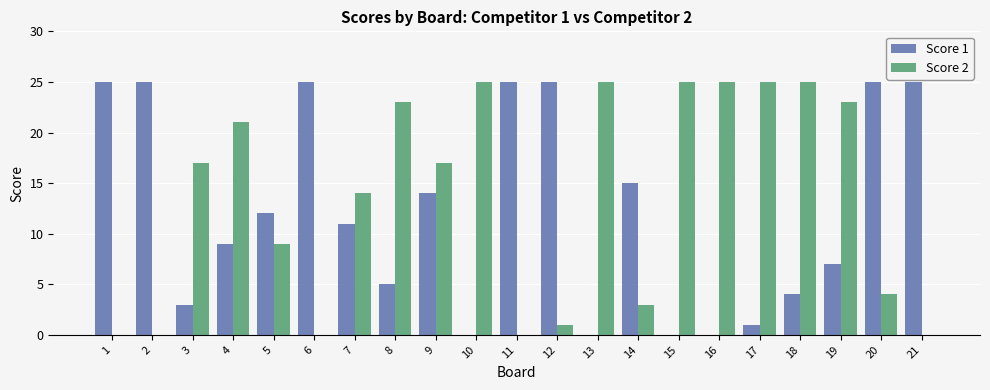

Which series has the largest total across all categories?

Score 2